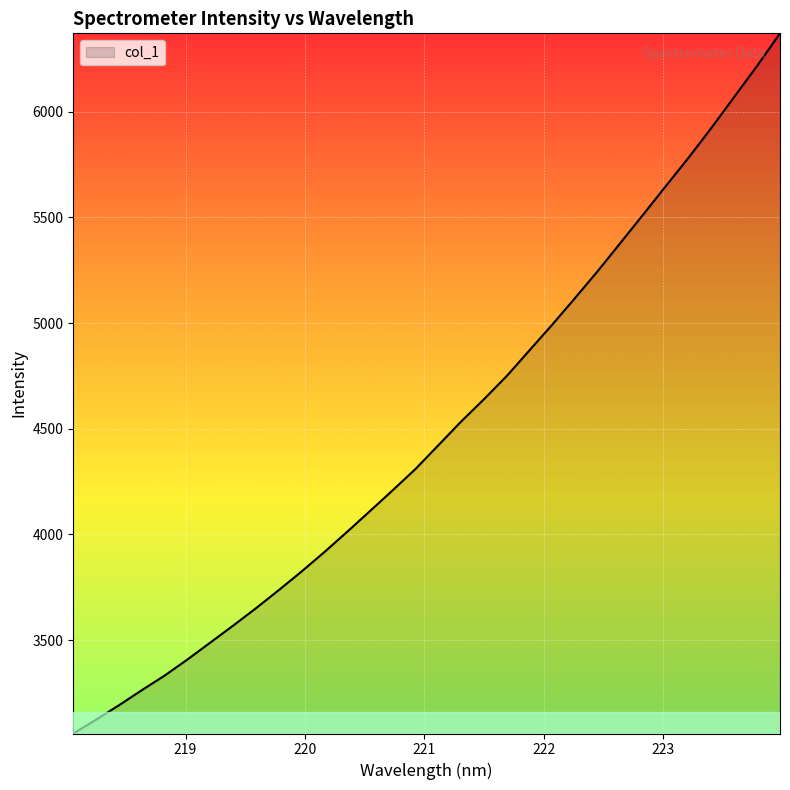

What is the greatest value displayed?

6370.4